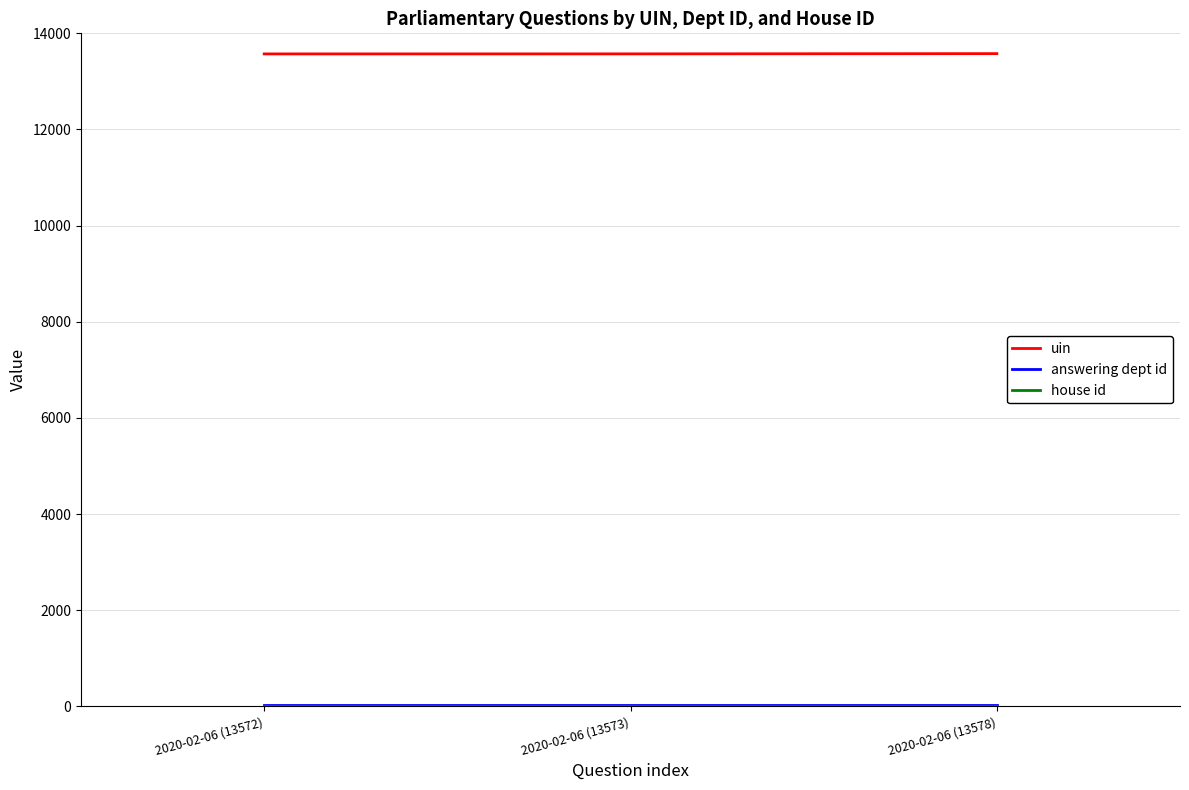

What is the lowest value of the uin series?

13572